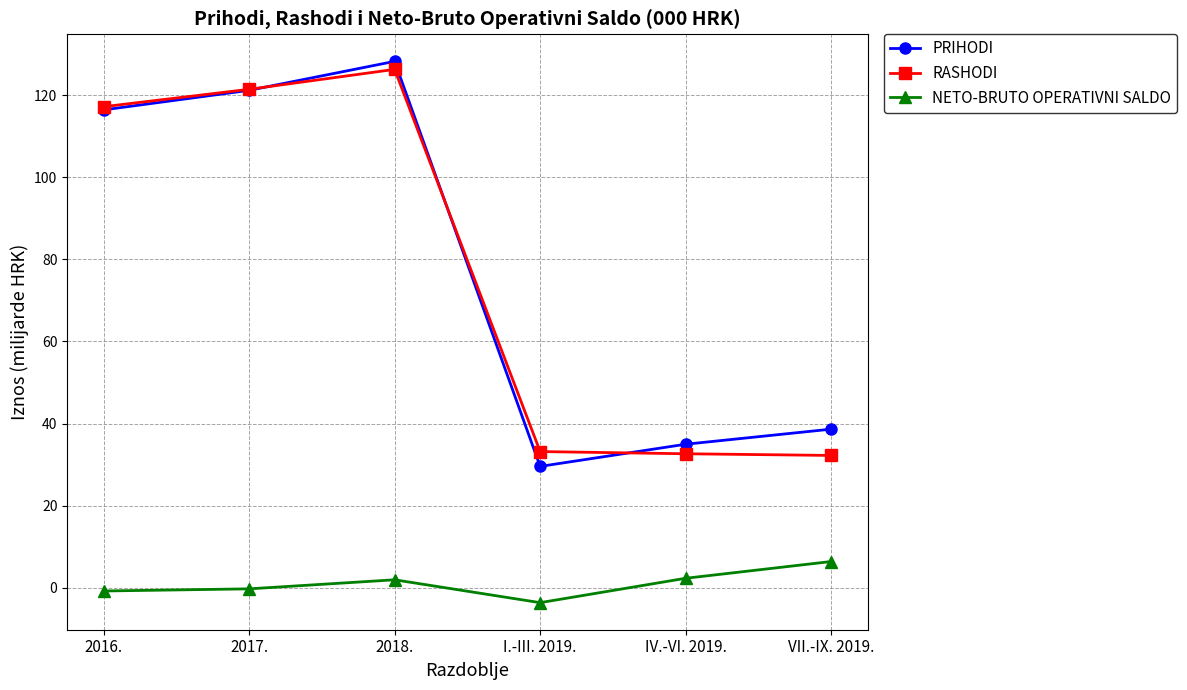

True or false: NETO-BRUTO OPERATIVNI SALDO and RASHODI intersect in this chart.

False